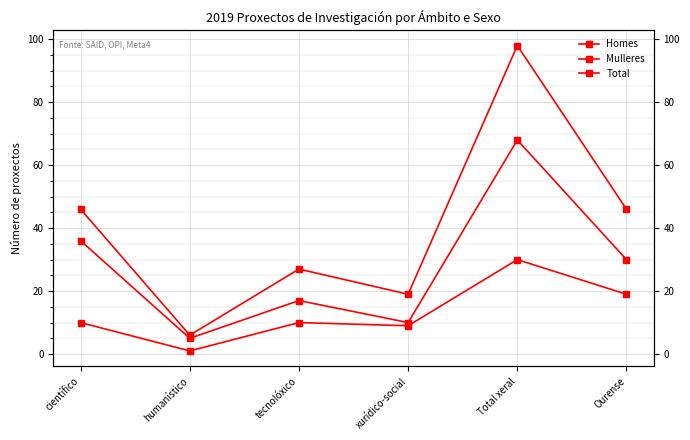

At which category does the chart reach its minimum across all series?

humanístico